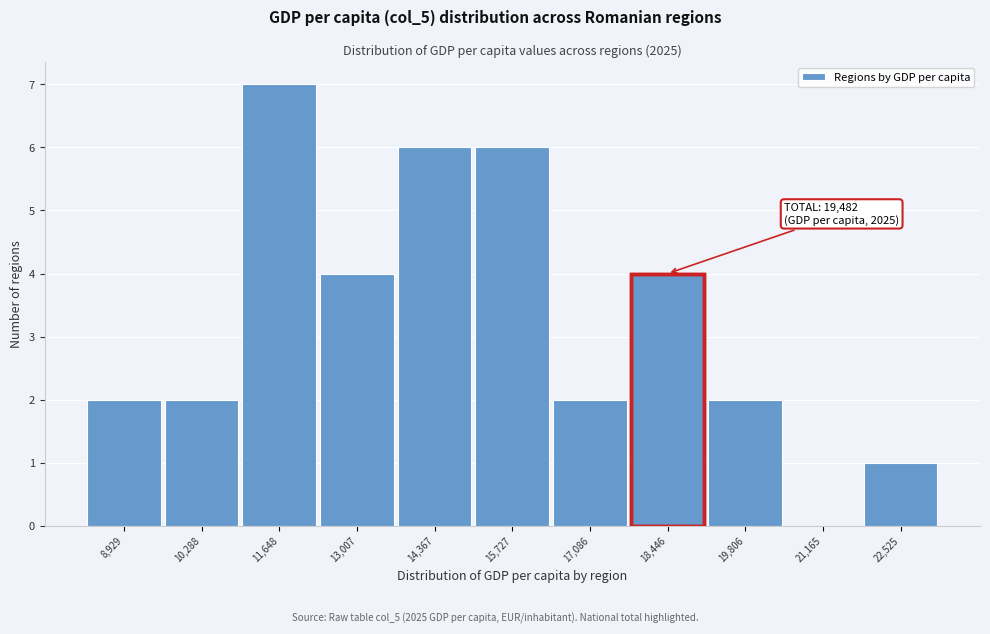

Reading right to left, extract all data points from this chart.

22,525=1	21,165=0	19,806=2	18,446=4	17,086=2	15,727=6	14,367=6	13,007=4	11,648=7	10,288=2	8,929=2